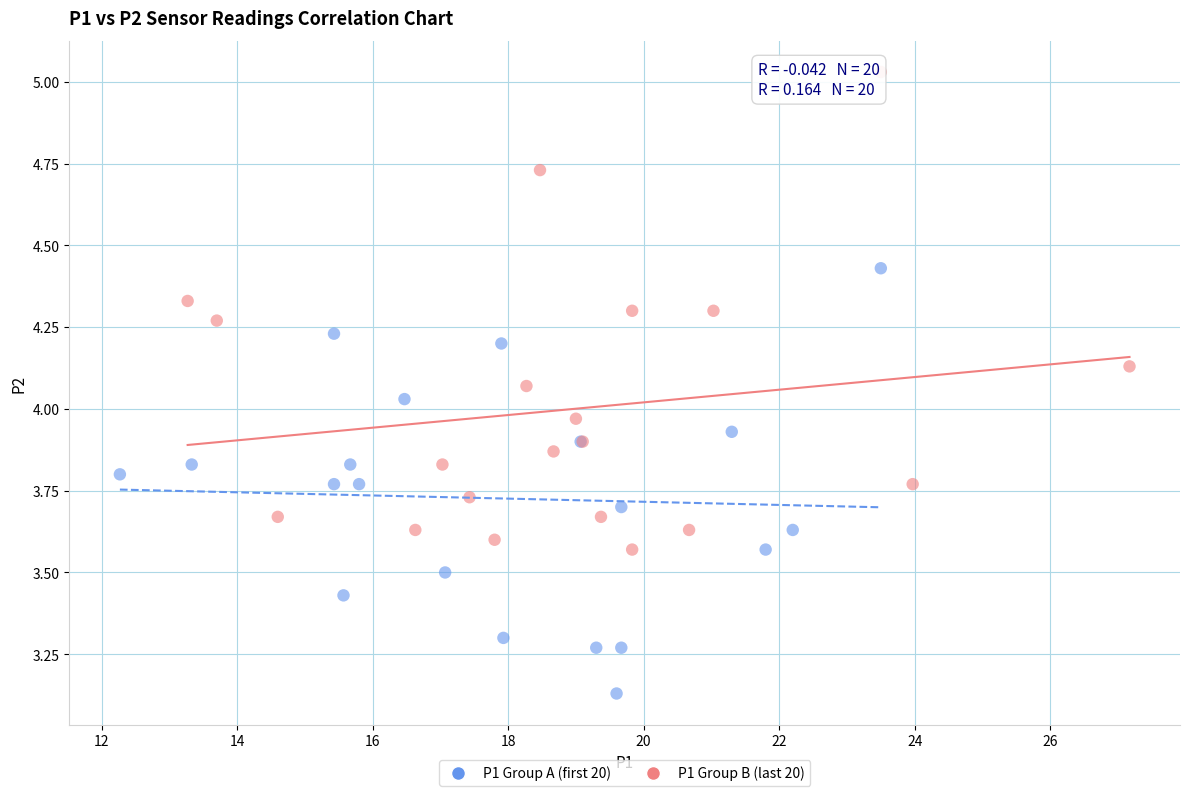

Which series contains the lowest Y value?

P1 Group A (first 20)